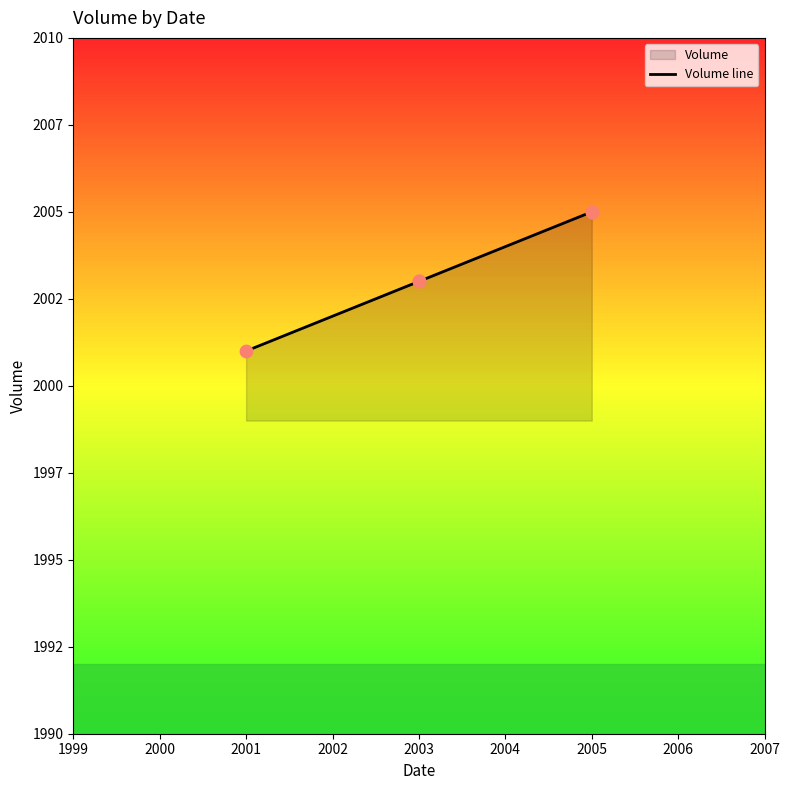

What is the change in value from 2003 to 2005?

+2